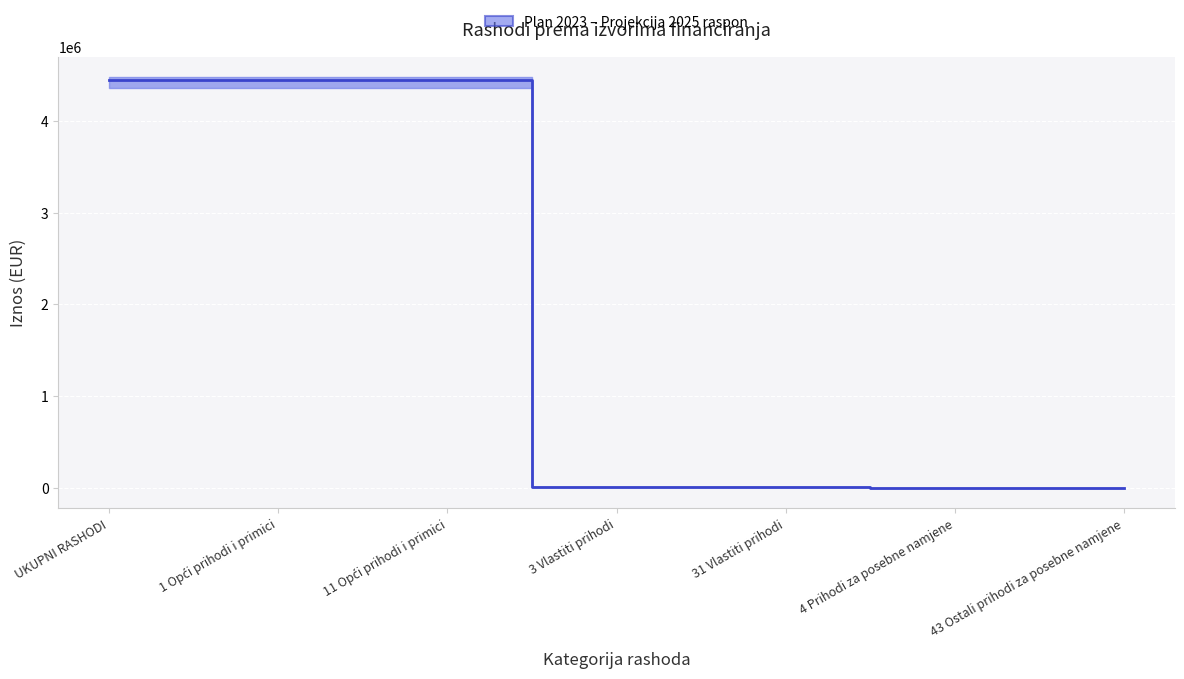

What is the ratio of the value at UKUPNI RASHODI to the value at 4 Prihodi za posebne namjene?

636315.3